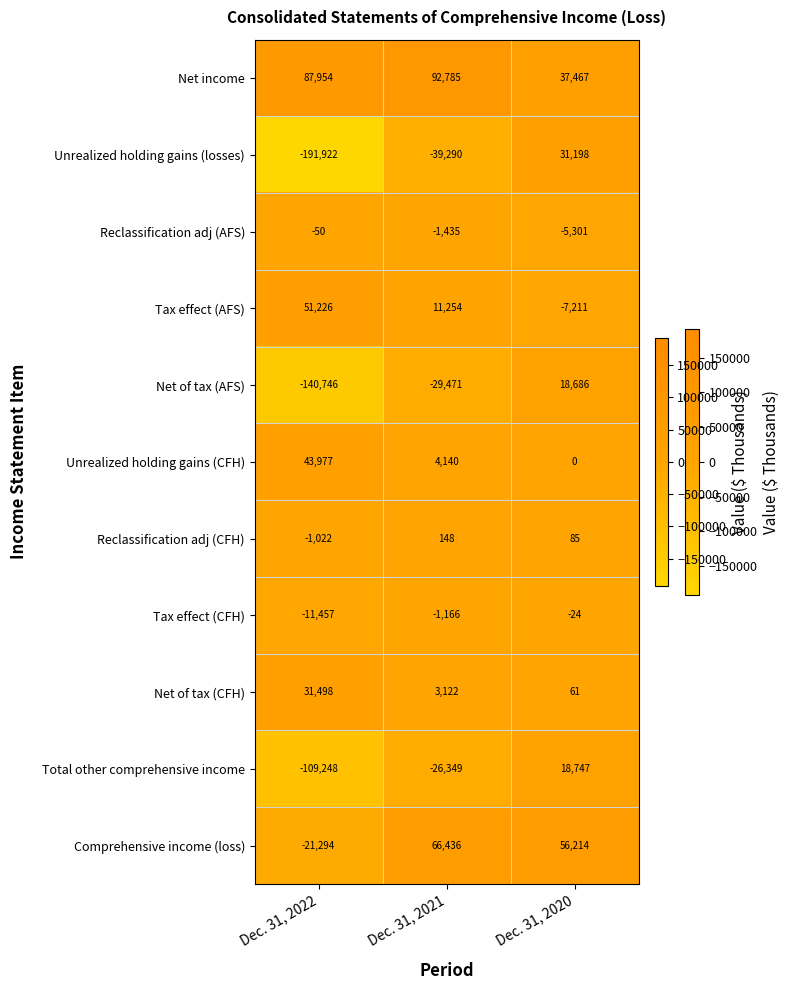

Count the number of categories in the chart.

3